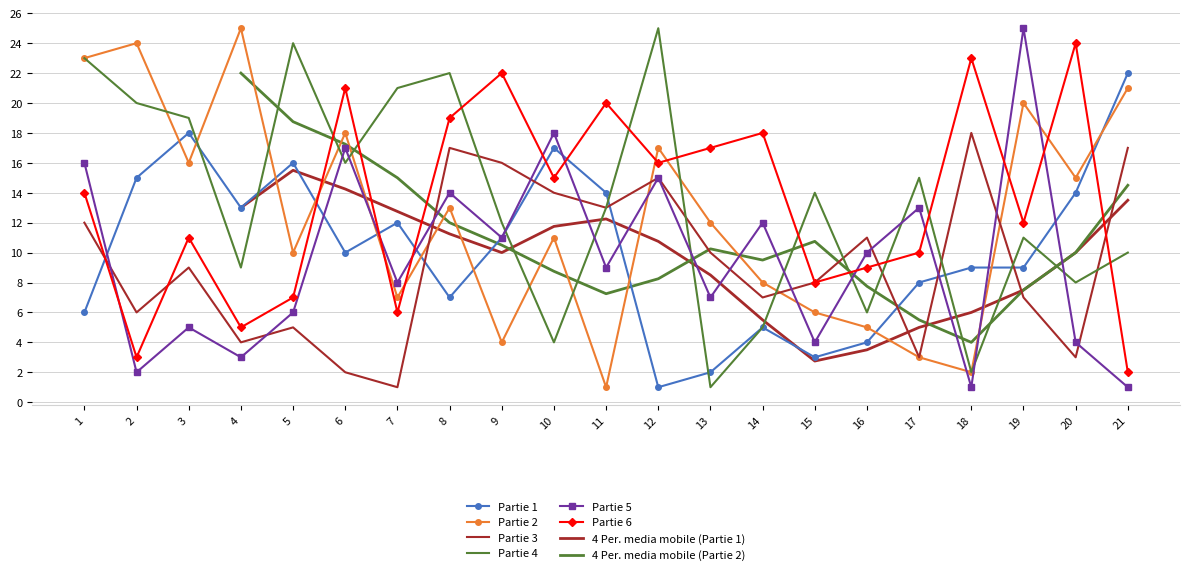

How many data points in Partie 6 are above 14?

10